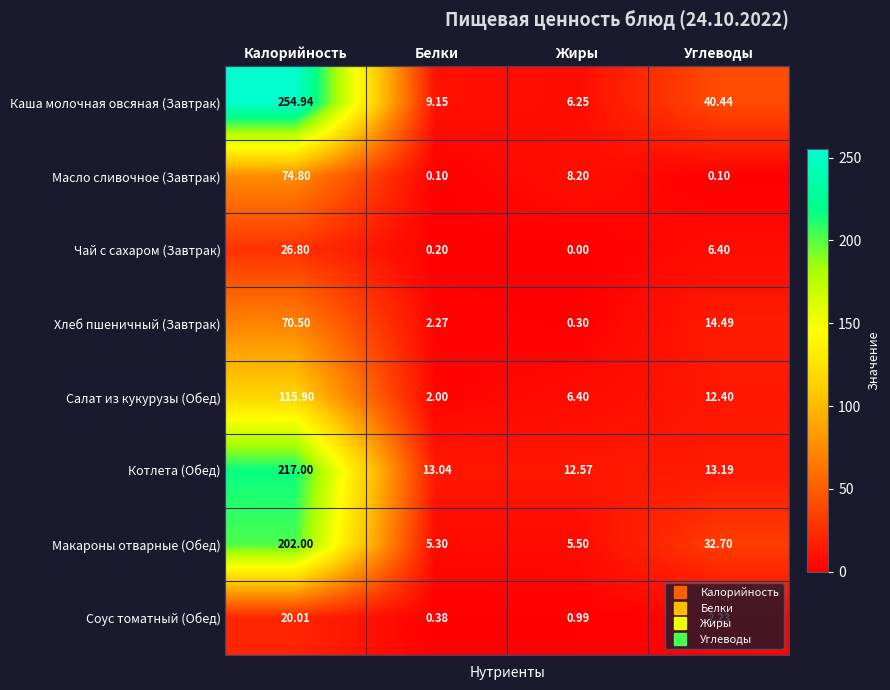

At which category is the sum across all series the highest?

Калорийность